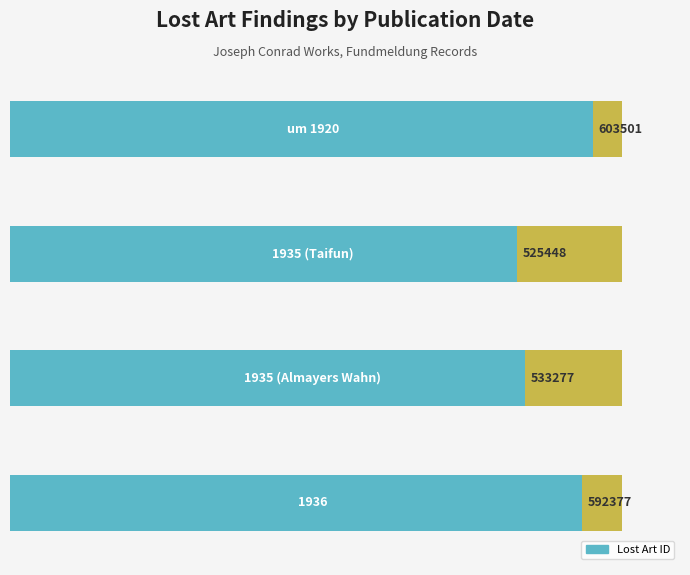

What is the change in value from 0 to 2?

-70224